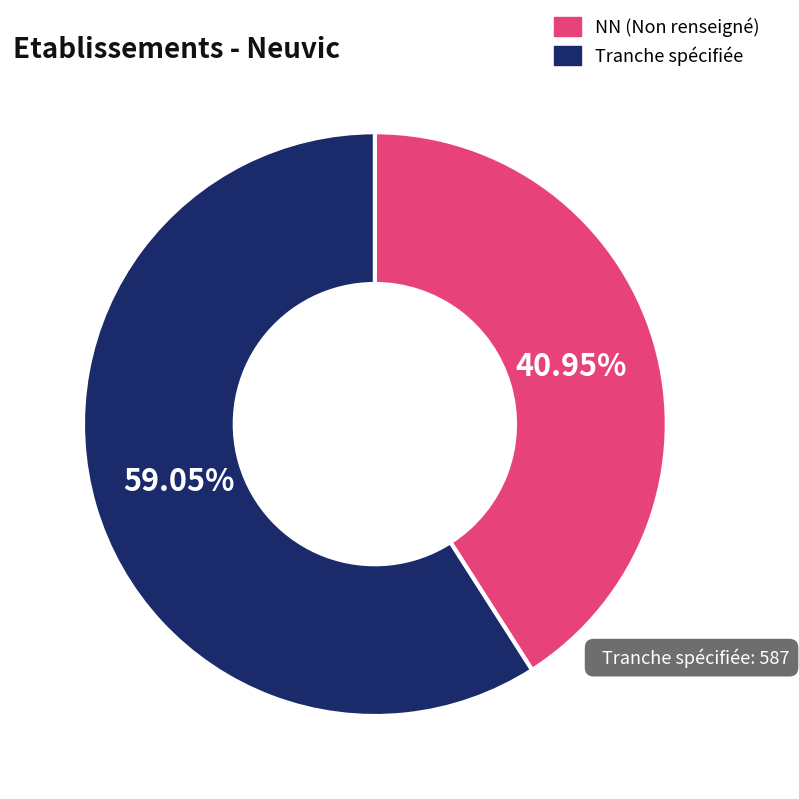

Rank the categories by value from lowest to highest.

NN (Non renseigné), Tranche spécifiée